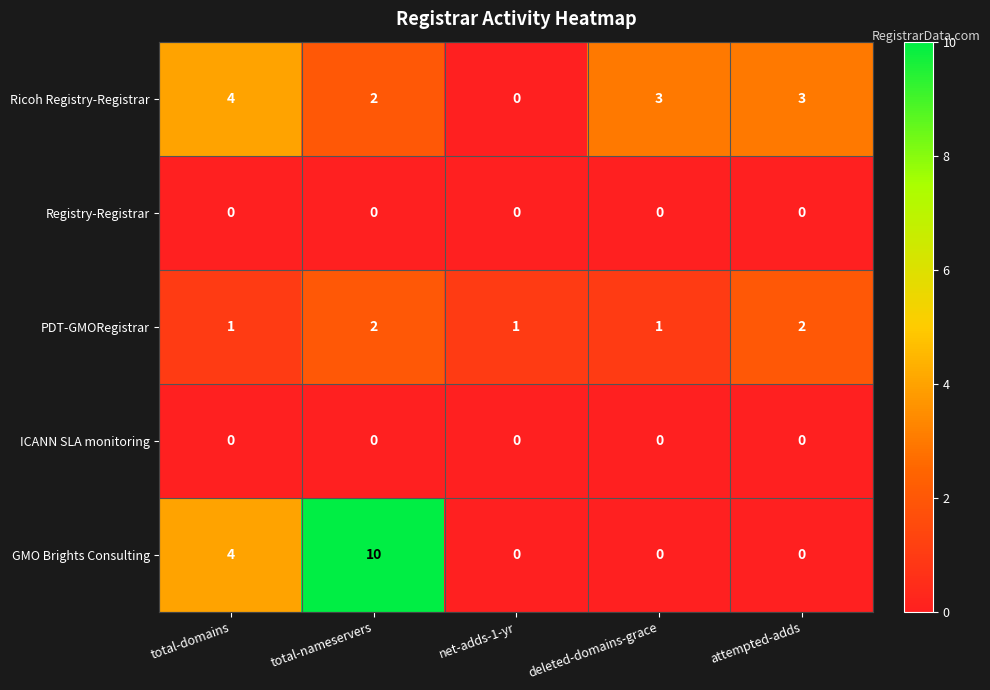

Which series has the largest total across all categories?

GMO Brights Consulting